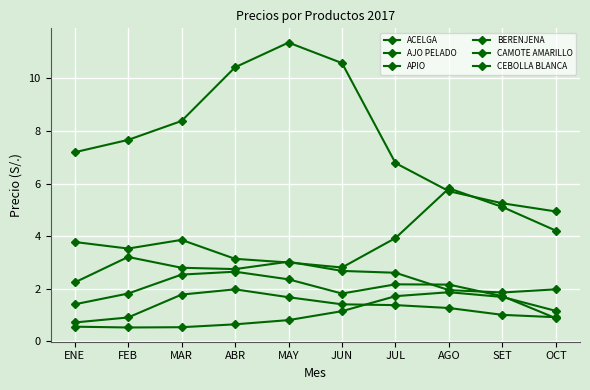

Count the number of data series in this chart.

6